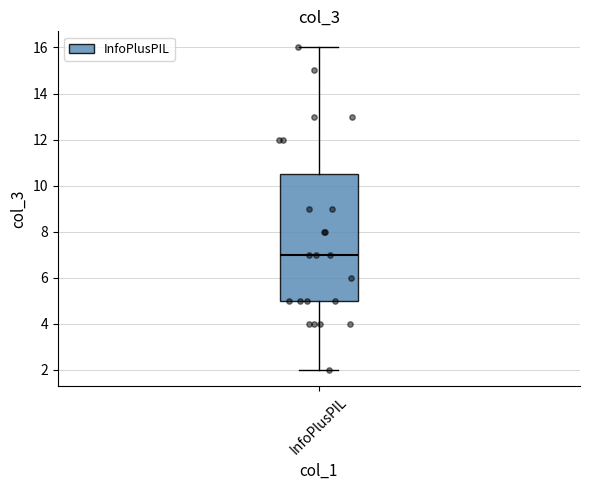

Transcribe this box plot: give where the median line is, the range the box spans, and where the two whiskers end, as read against the y-axis. The values are not printed on the chart, so give them approximately, as read against the axis.

median 7.0, box 5.0 to 10.6, whiskers 2.0 to 16.0